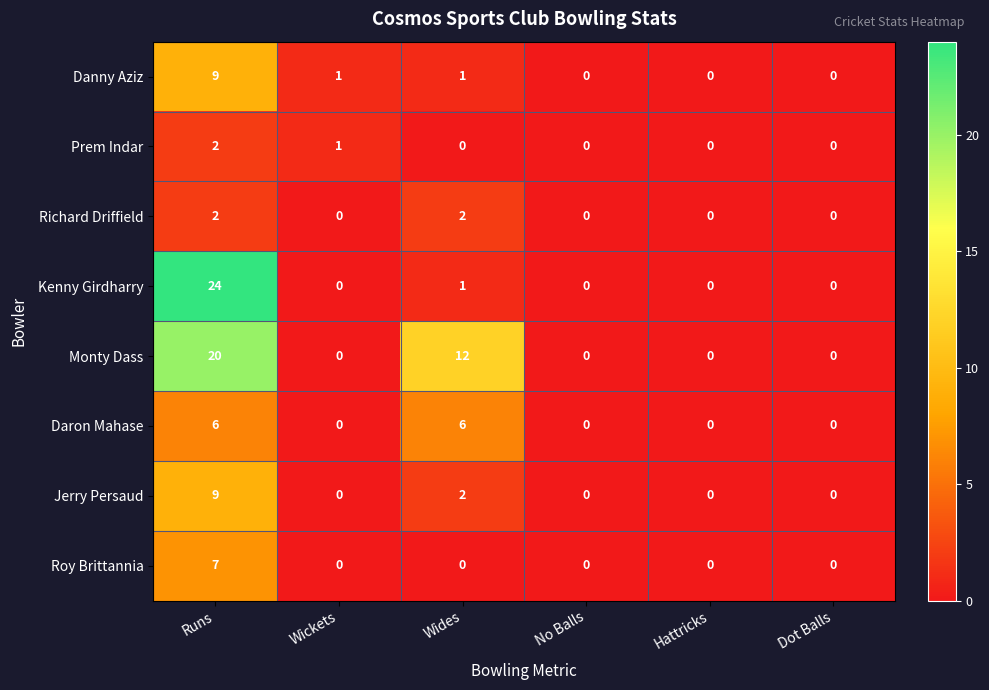

What is the sum of all Danny Aziz values?

11